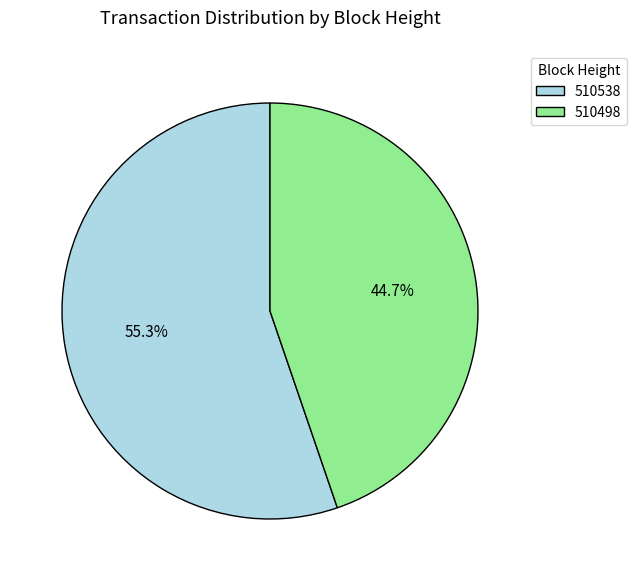

To the nearest percent, what is the difference between the largest and smallest slice percentages?

11%